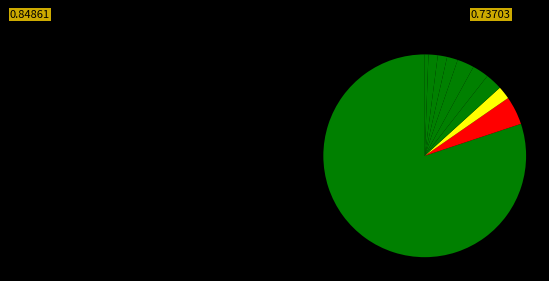

What is the largest slice in the pie chart?

US